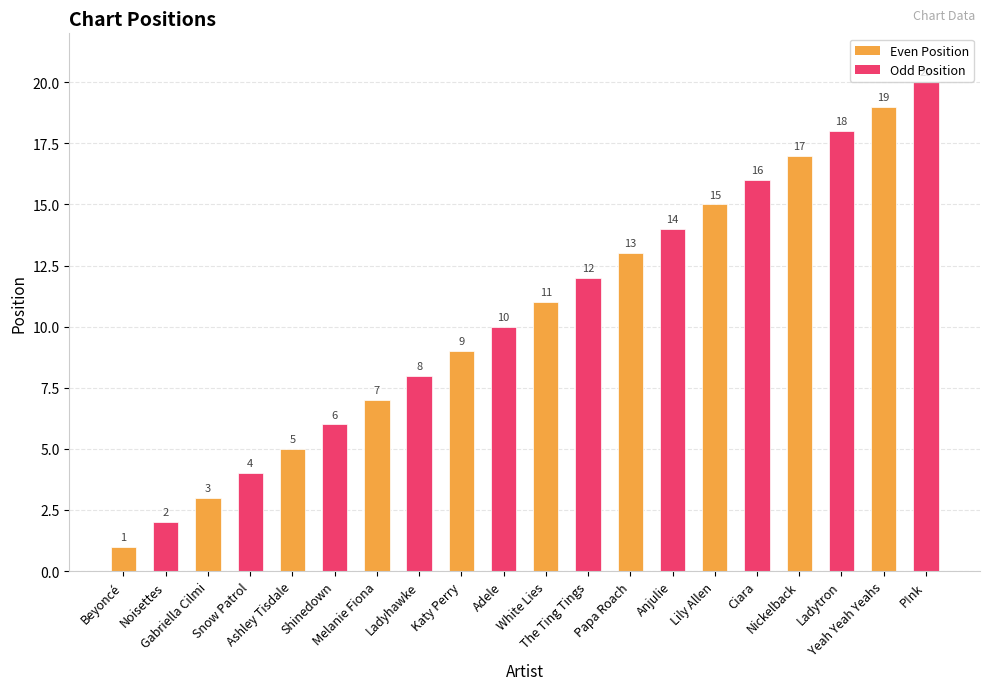

Rank the categories by value from highest to lowest.

P!nk, Yeah Yeah Yeahs, Ladytron, Nickelback, Ciara, Lily Allen, Anjulie, Papa Roach, The Ting Tings, White Lies, Adele, Katy Perry, Ladyhawke, Melanie Fiona, Shinedown, Ashley Tisdale, Snow Patrol, Gabriella Cilmi, Noisettes, Beyoncé